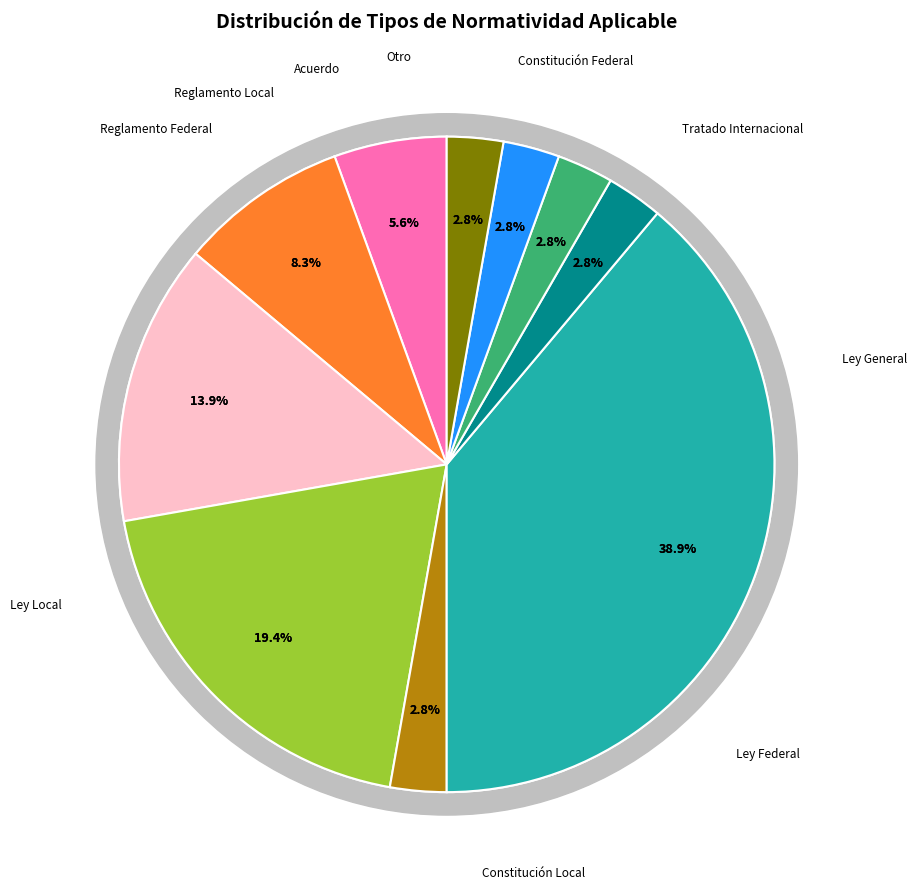

Count the number of slices in the pie.

10